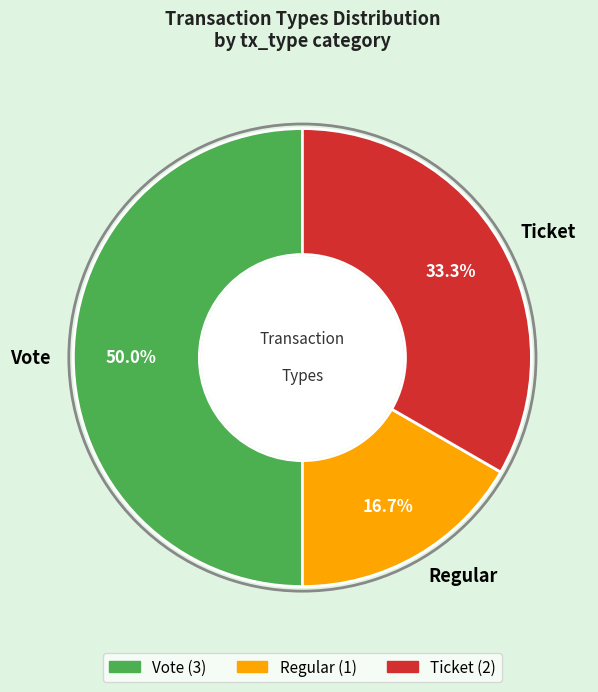

Which slice is the largest?

Vote